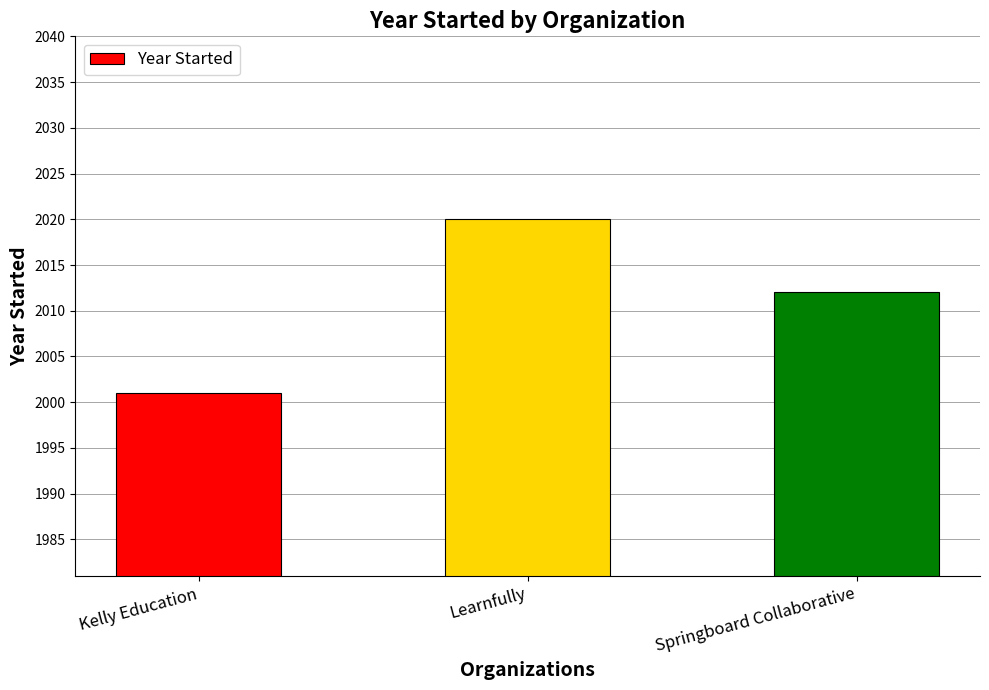

Is it true that the value at Kelly Education is 3335?

False